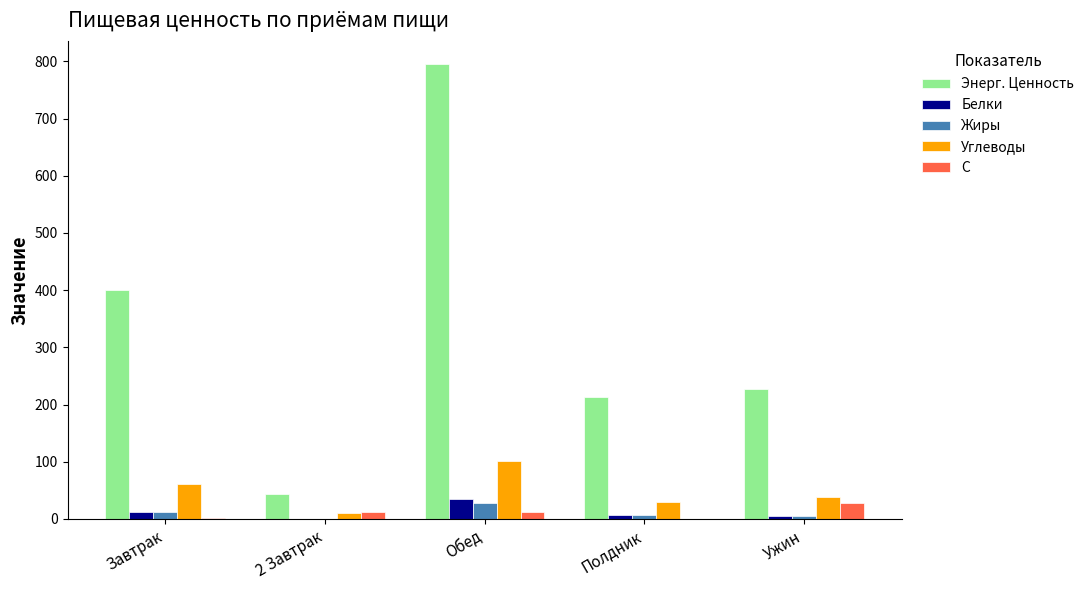

True or false: Энерг. Ценность has a value of 228.0 at Ужин.

True